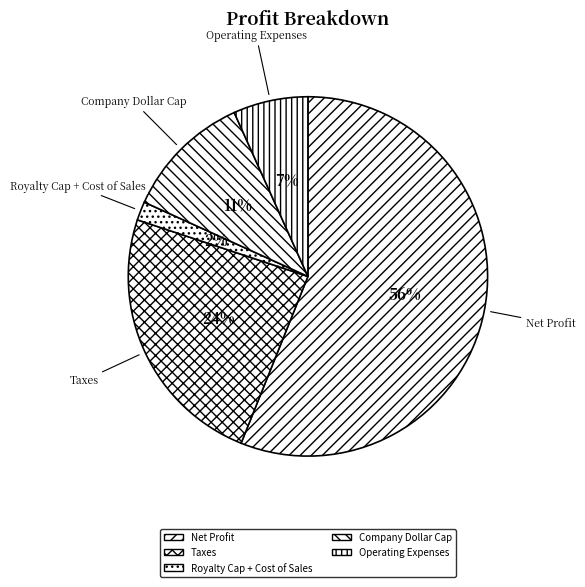

To the nearest percent, what is the combined percentage of Operating Expenses and Taxes?

31%